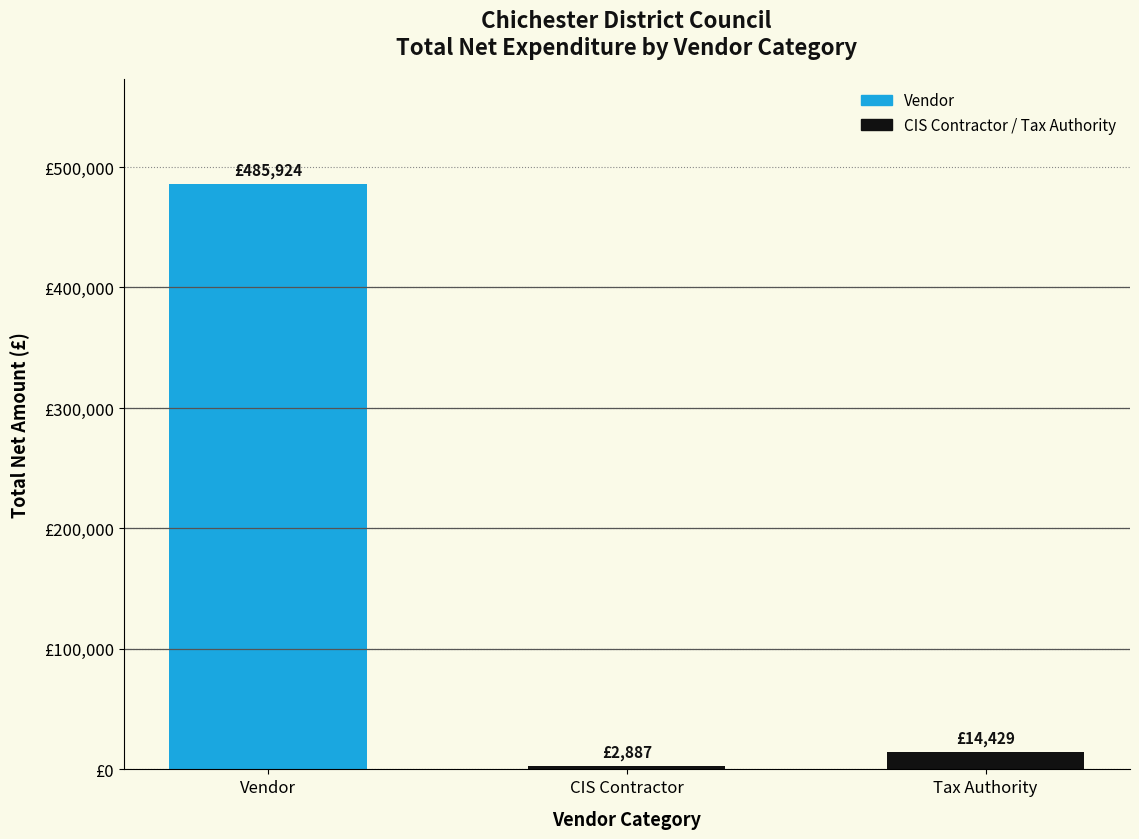

What is the change in value from Vendor to Tax Authority?

-471495.9